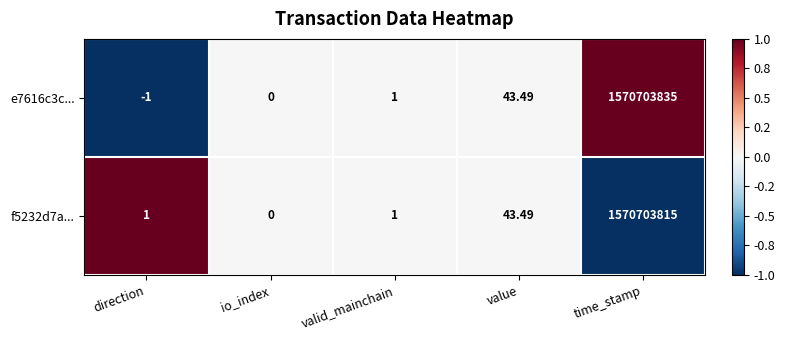

Where is e7616c3c... nearest to the value 785351917?

value